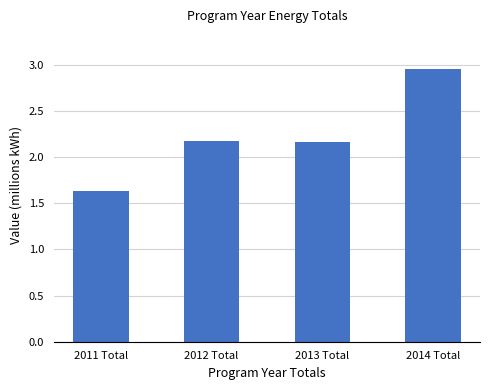

Which category has the highest value across all series?

2014 Total